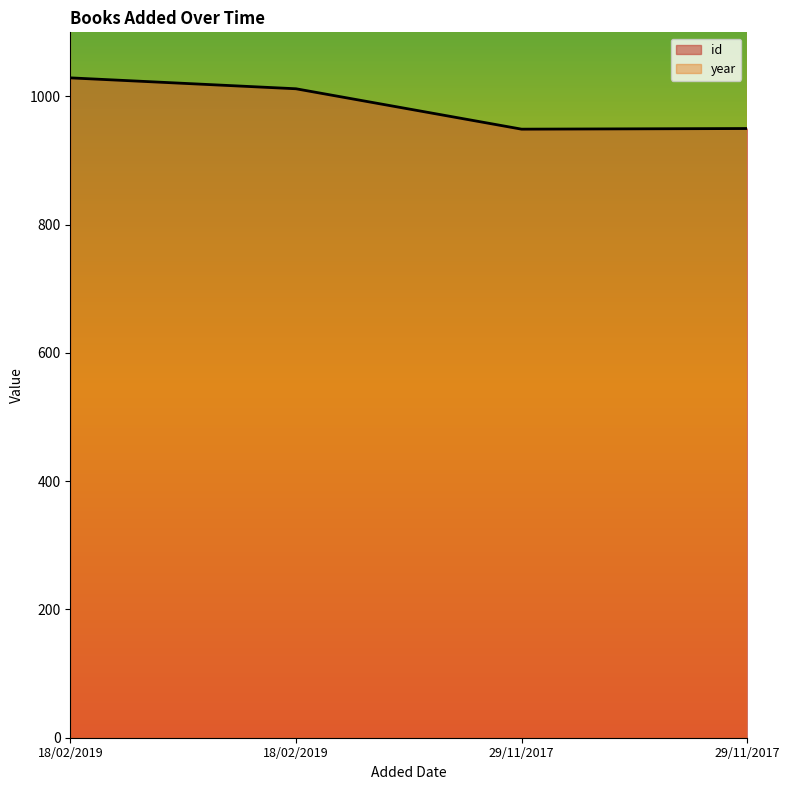

What is the sum of the values at 18/02/2019 and 29/11/2017?

1978